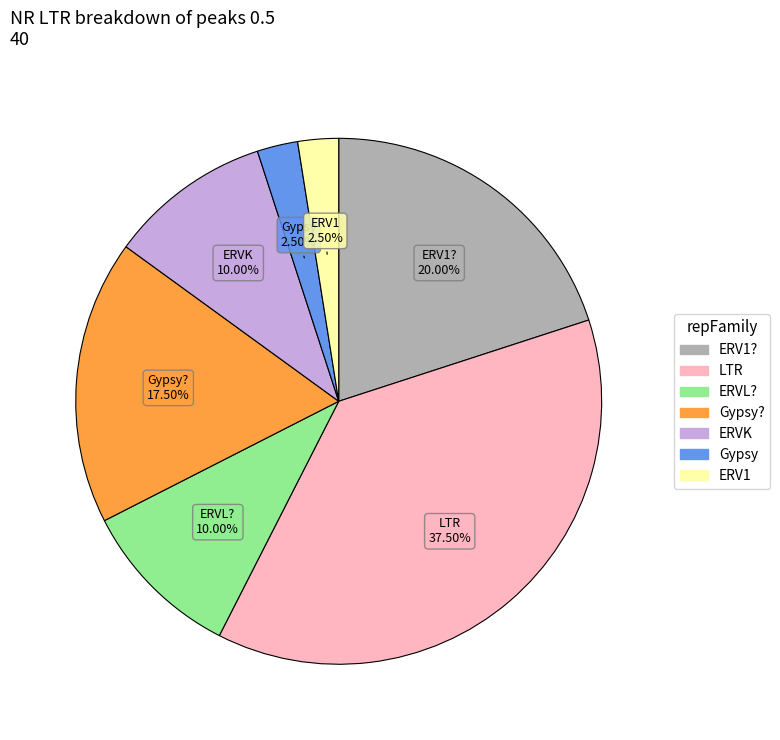

Does any single category account for the majority?

No